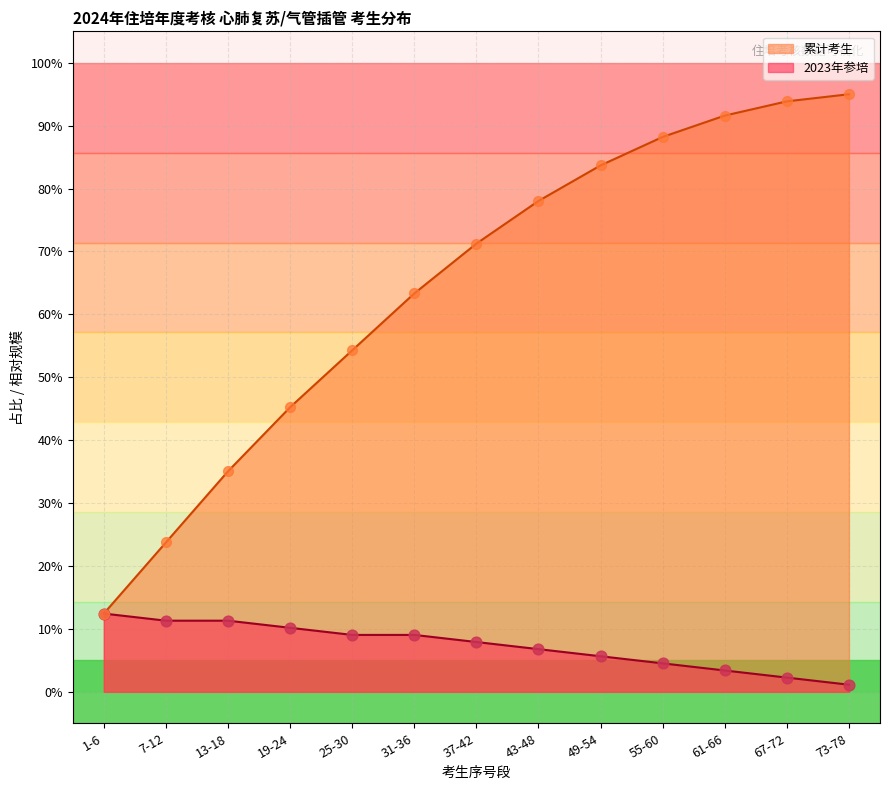

What are all the series names shown in the legend?

累计考生, 2023年参培